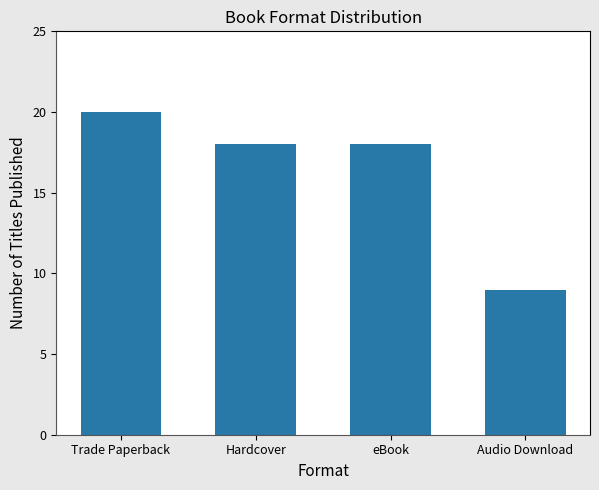

Reading left to right, list all the values displayed in this chart.

20	18	18	9